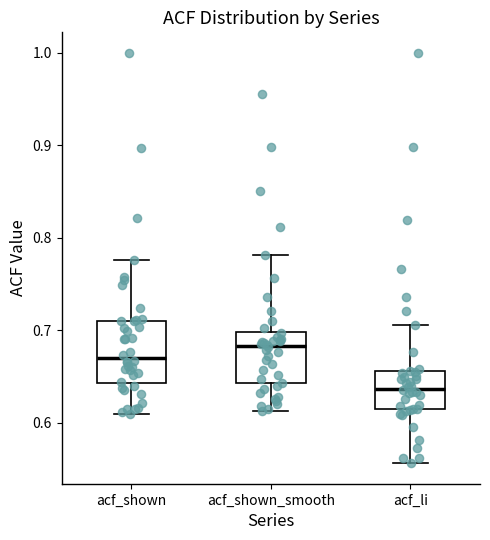

Reading left to right, transcribe this box plot: for each box, give where its median line is, the range the box spans, and where its two whiskers end, as read against the y-axis. The values are not printed on the chart, so give them approximately, as read against the axis.

acf_shown: median 0.67, box 0.64 to 0.71, whiskers 0.61 to 0.78
acf_shown_smooth: median 0.68, box 0.64 to 0.70, whiskers 0.61 to 0.78
acf_li: median 0.64, box 0.61 to 0.66, whiskers 0.56 to 0.71